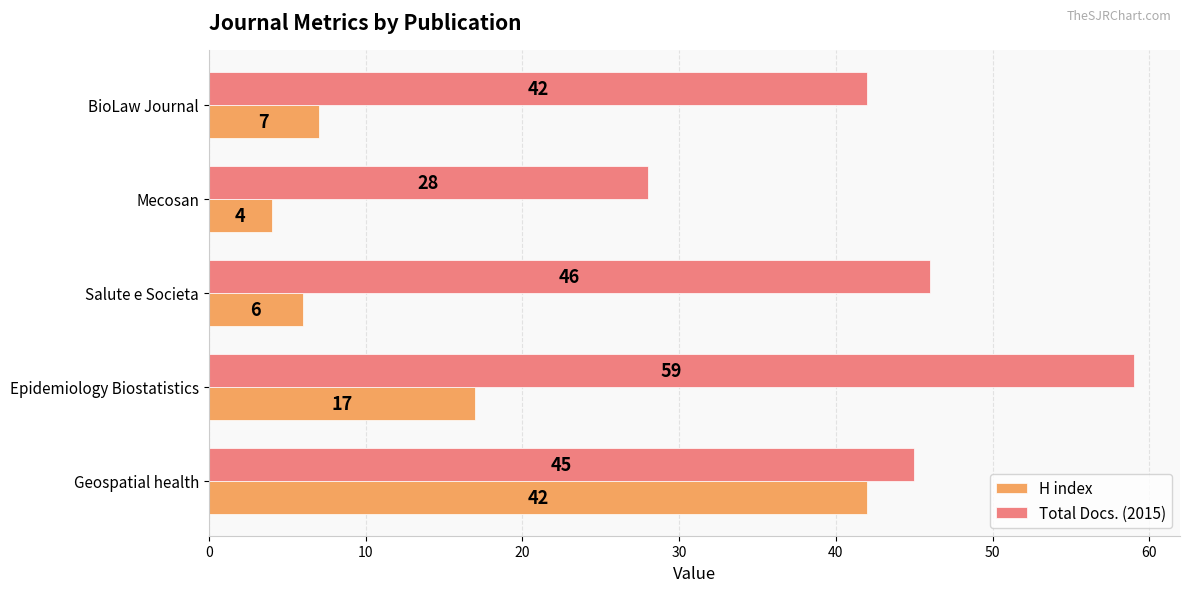

What is the maximum value for H index?

42